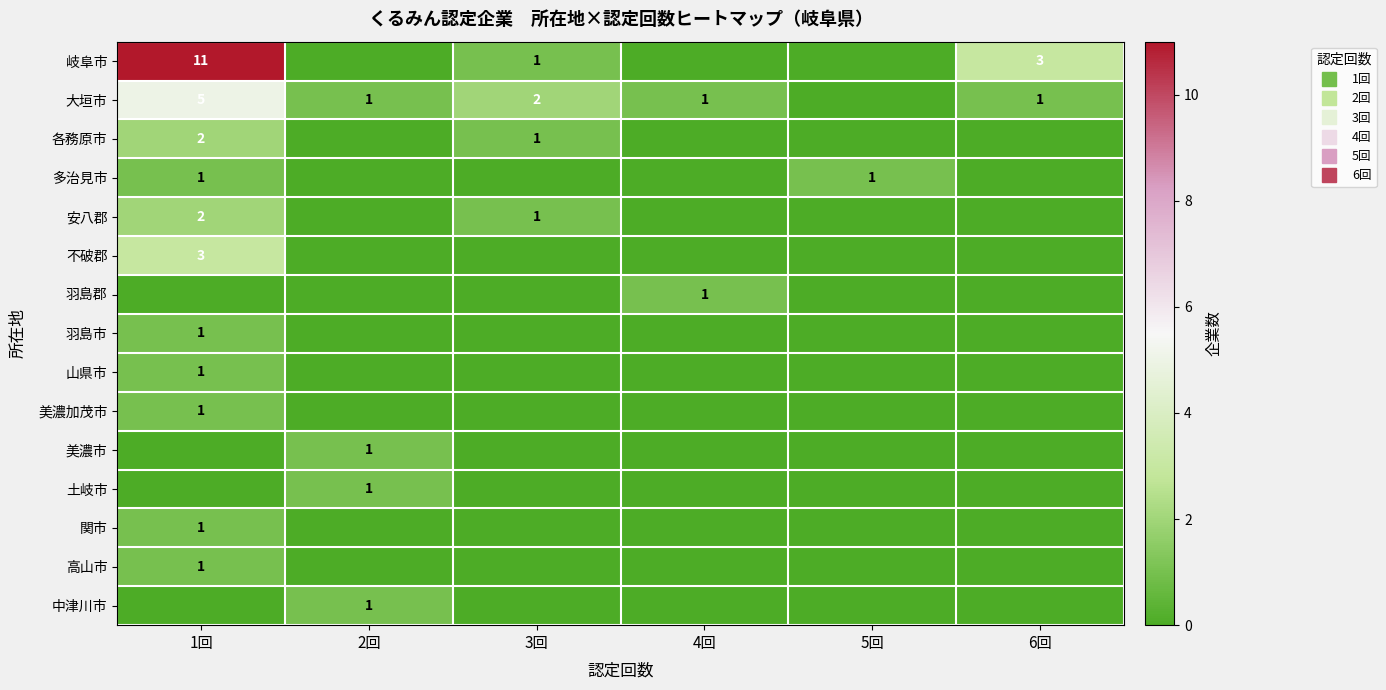

Where is 羽島郡 nearest to the value 0?

1回